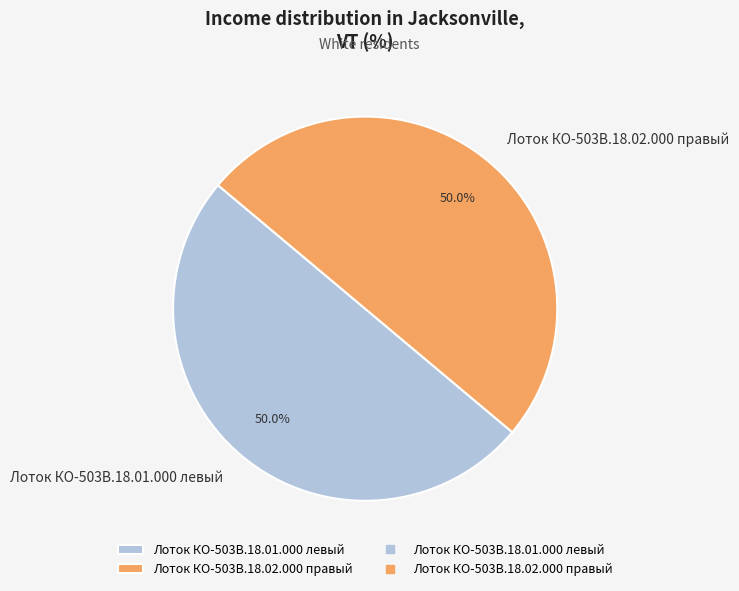

Approximately how many times larger is the value at Лоток КО-503В.18.02.000 правый compared to Лоток КО-503В.18.01.000 левый?

1.0